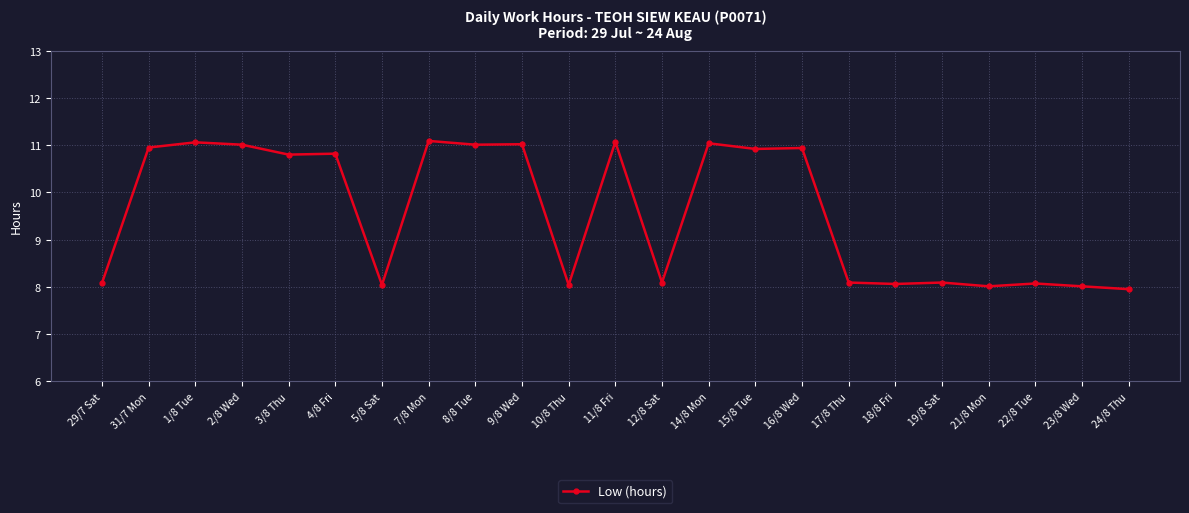

What is the label of the 9th point from the left?

8/8 Tue